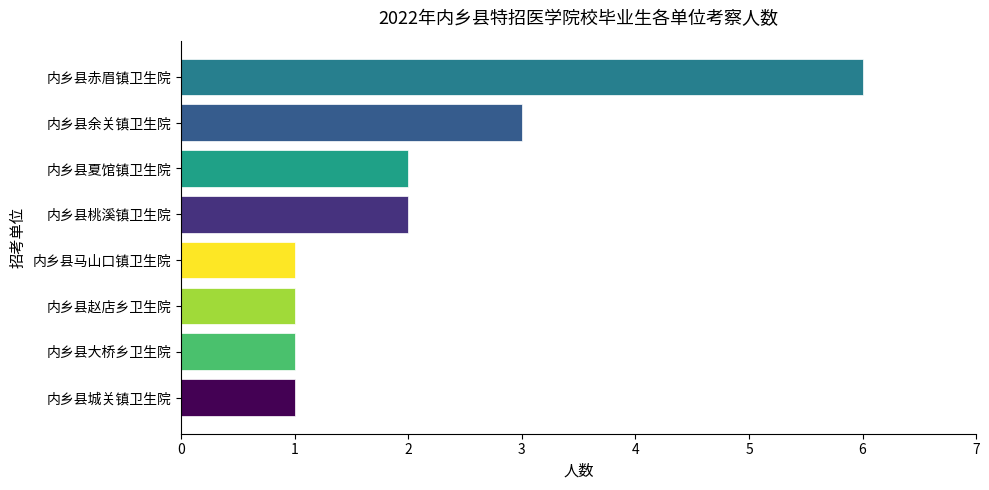

Read the value at 内乡县赤眉镇卫生院.

6